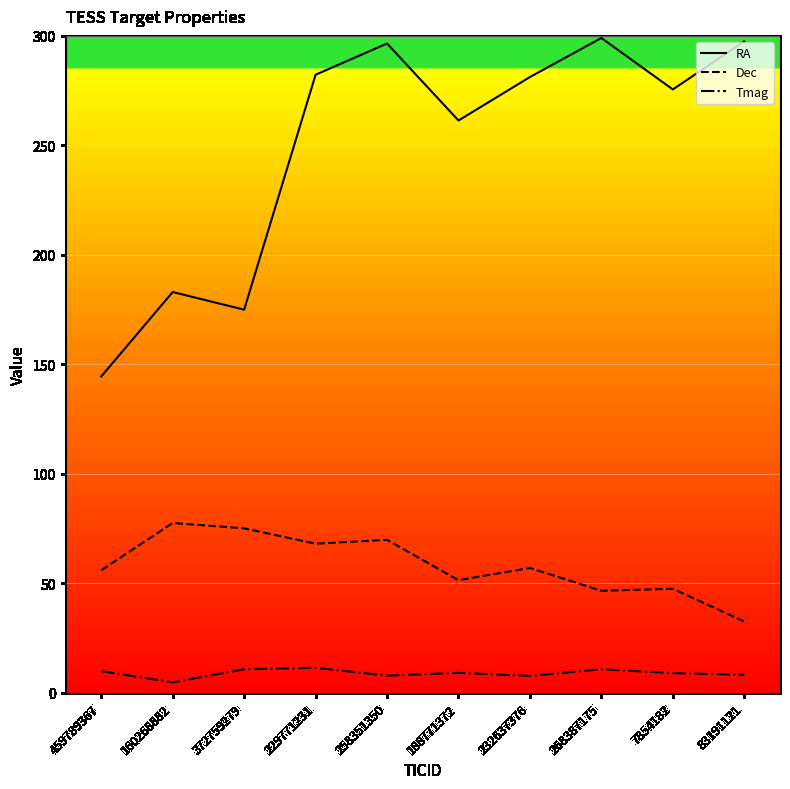

Rank the series by their average value, from highest to lowest.

RA, Dec, Tmag